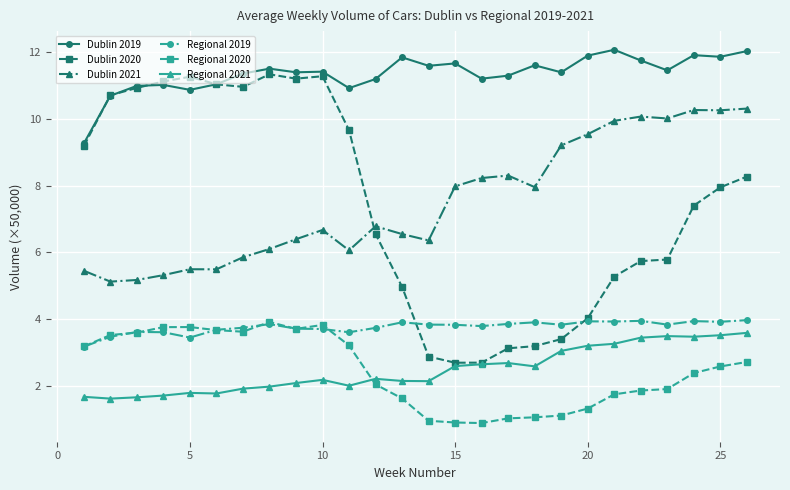

What is the highest value of the Dublin 2021 series?

10.3